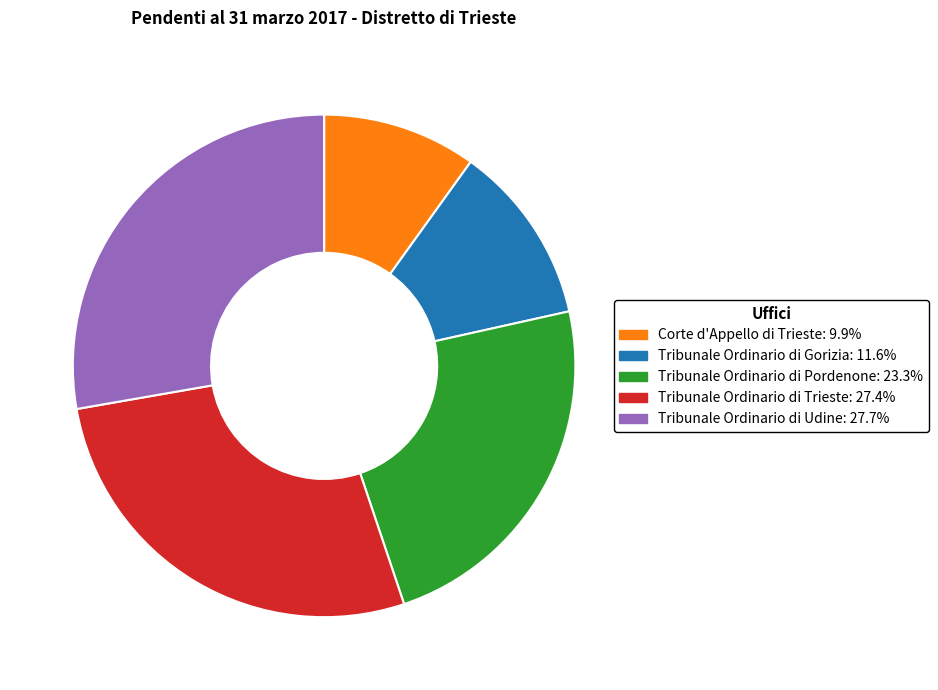

Between Tribunale Ordinario di Gorizia and Tribunale Ordinario di Pordenone, which is larger?

Tribunale Ordinario di Pordenone